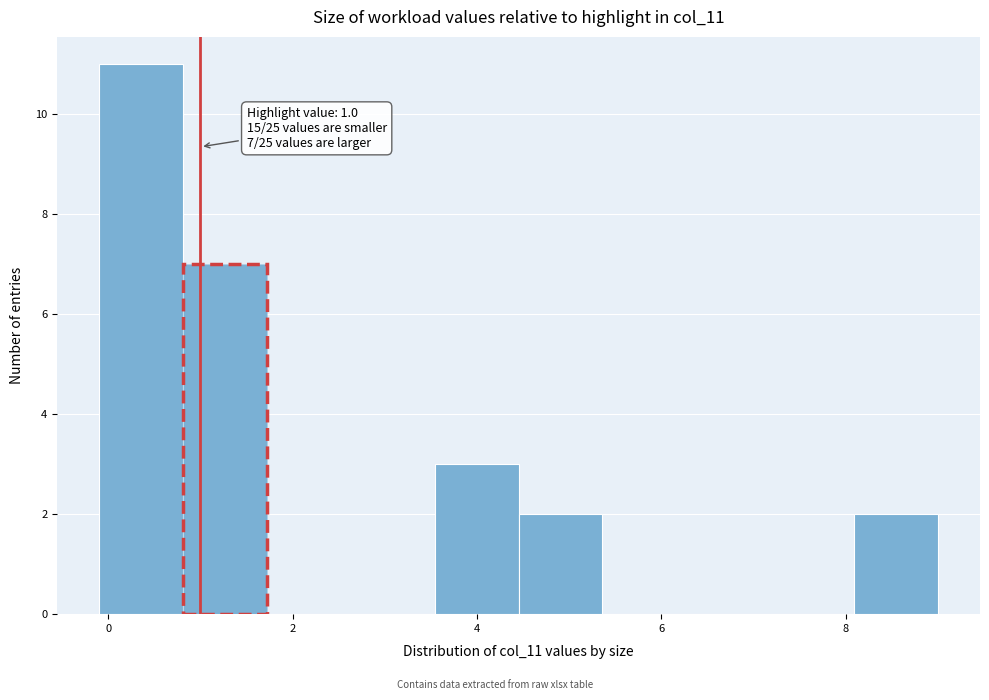

Over which range of the x-axis is the bar tallest?

0.0 to 0.8